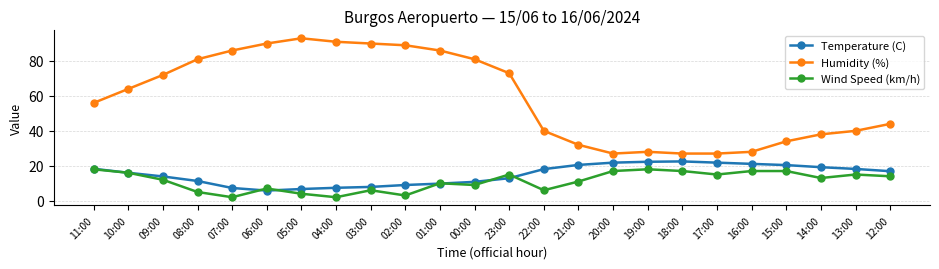

Between 10:00 and 07:00, which series saw the biggest shift?

Humidity (%)